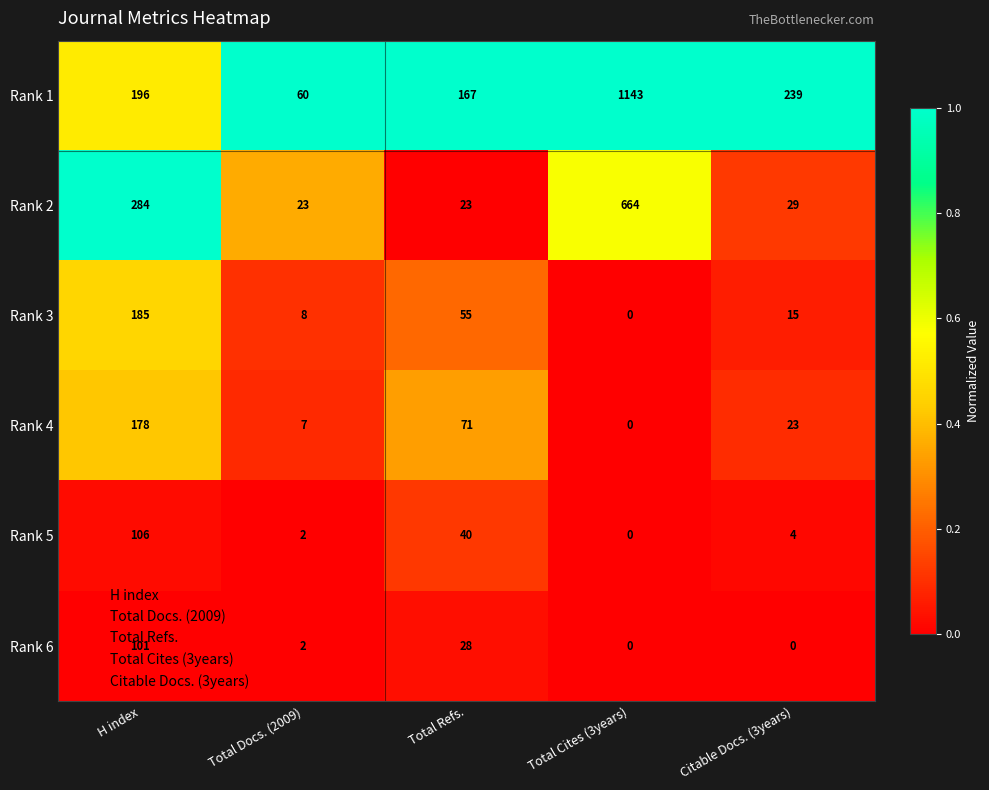

The value of Rank 2 at H index is 284. True or false?

True